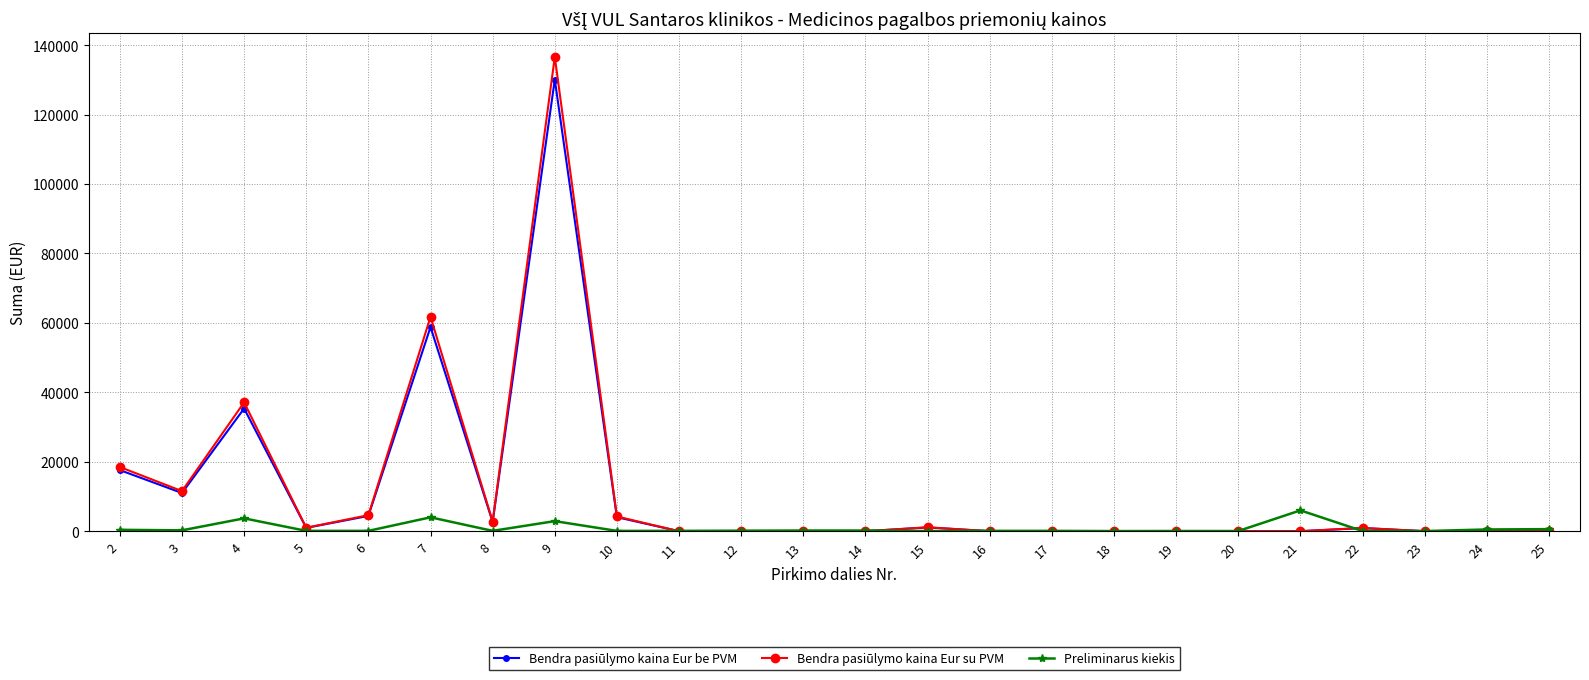

Which series changed the most between 7 and 24?

Bendra pasiūlymo kaina Eur su PVM